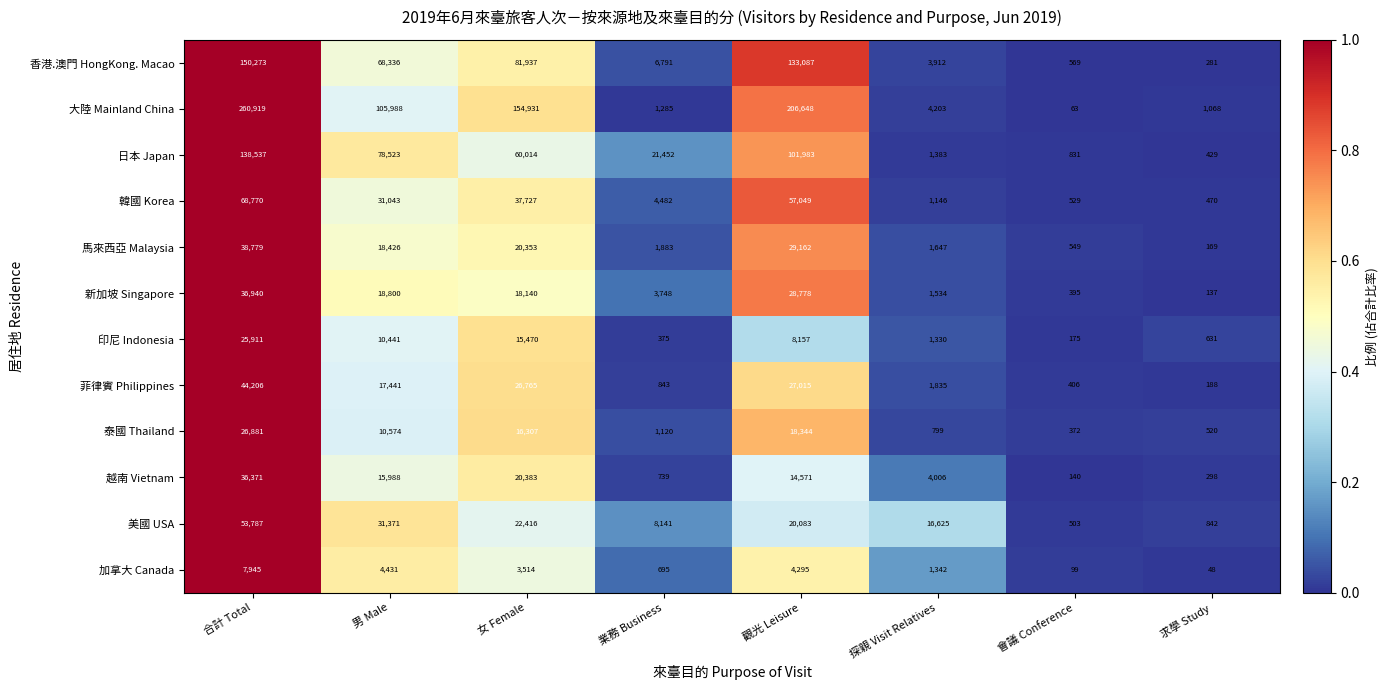

List the series in order of their peak value, highest first.

大陸 Mainland China, 香港.澳門 HongKong. Macao, 日本 Japan, 韓國 Korea, 美國 USA, 菲律賓 Philippines, 馬來西亞 Malaysia, 新加坡 Singapore, 越南 Vietnam, 泰國 Thailand, 印尼 Indonesia, 加拿大 Canada